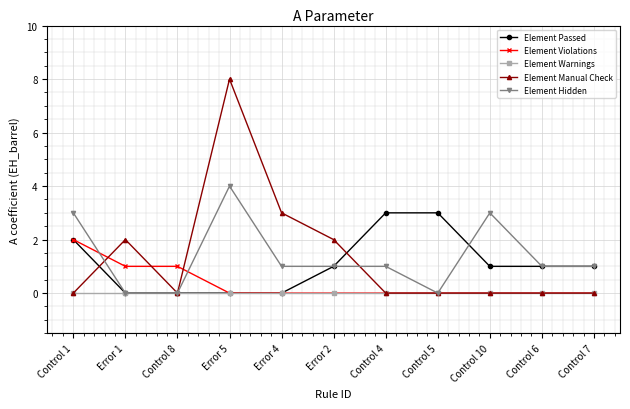

What is the sum of all Element Passed values?

12